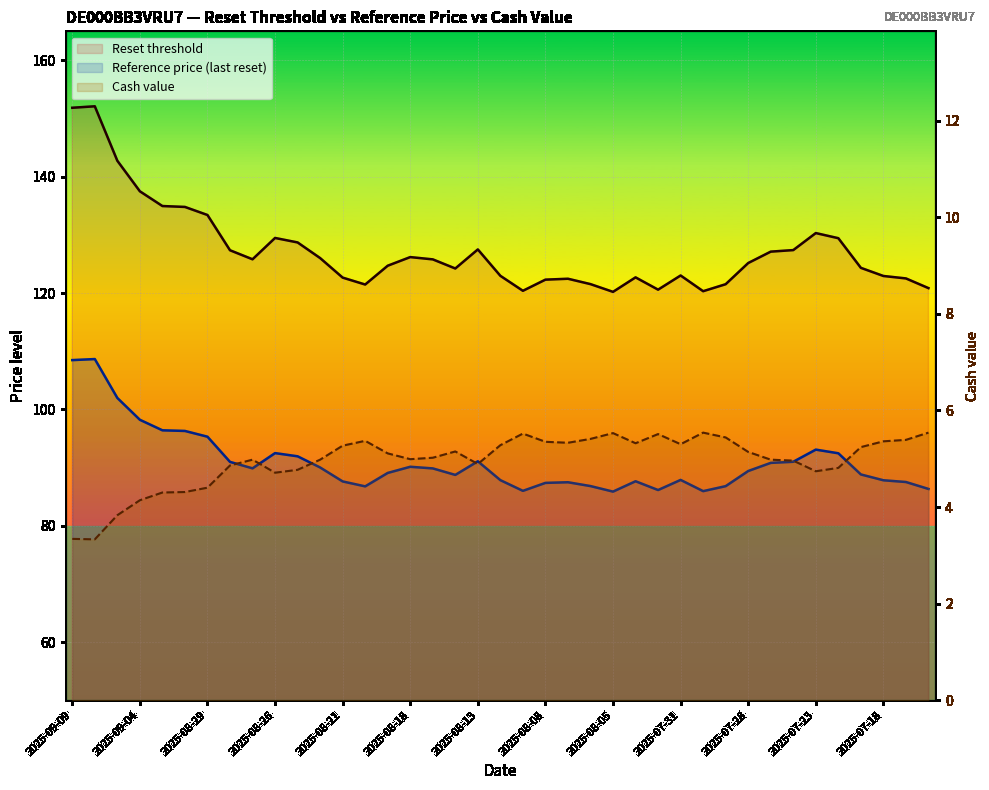

True or false: Reset threshold and Cash value intersect in this chart.

False